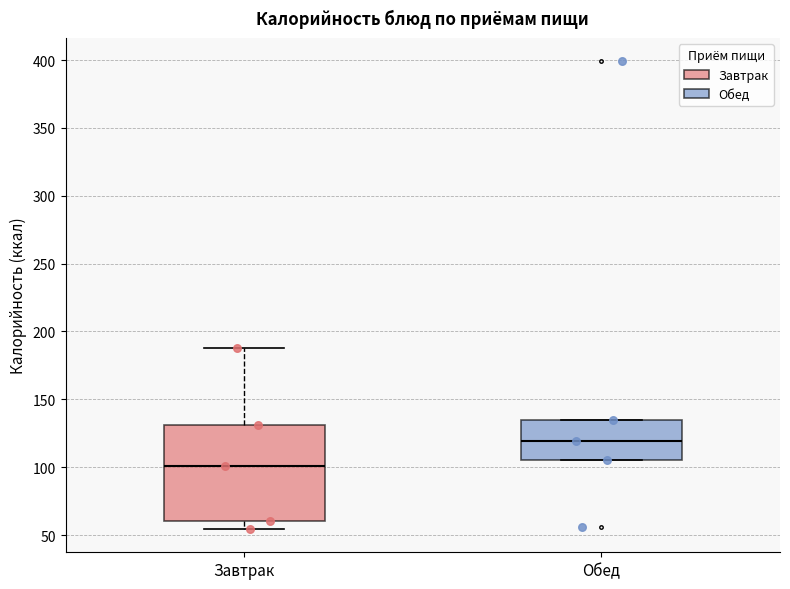

Which box is the tallest, from its lower edge to its upper edge?

Завтрак